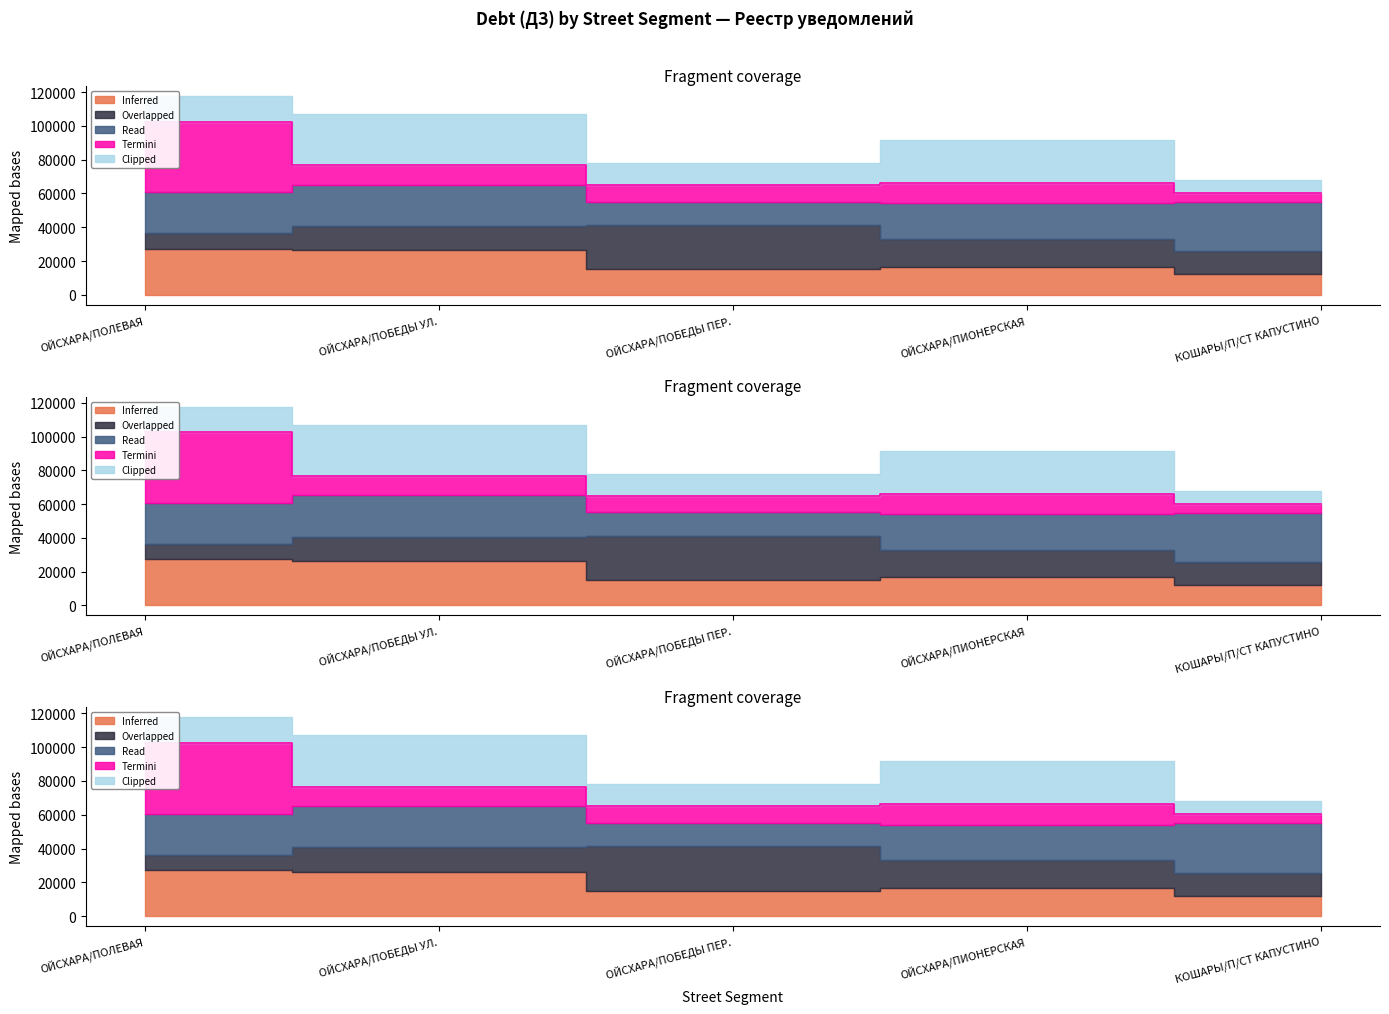

In Inferred, how many points are lower than both neighbors (excluding endpoints)?

1